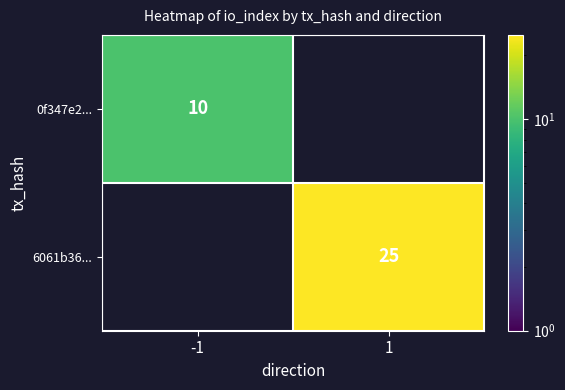

Is the value of 0f347e2... at -1 greater than the value of 6061b36... at 1?

No